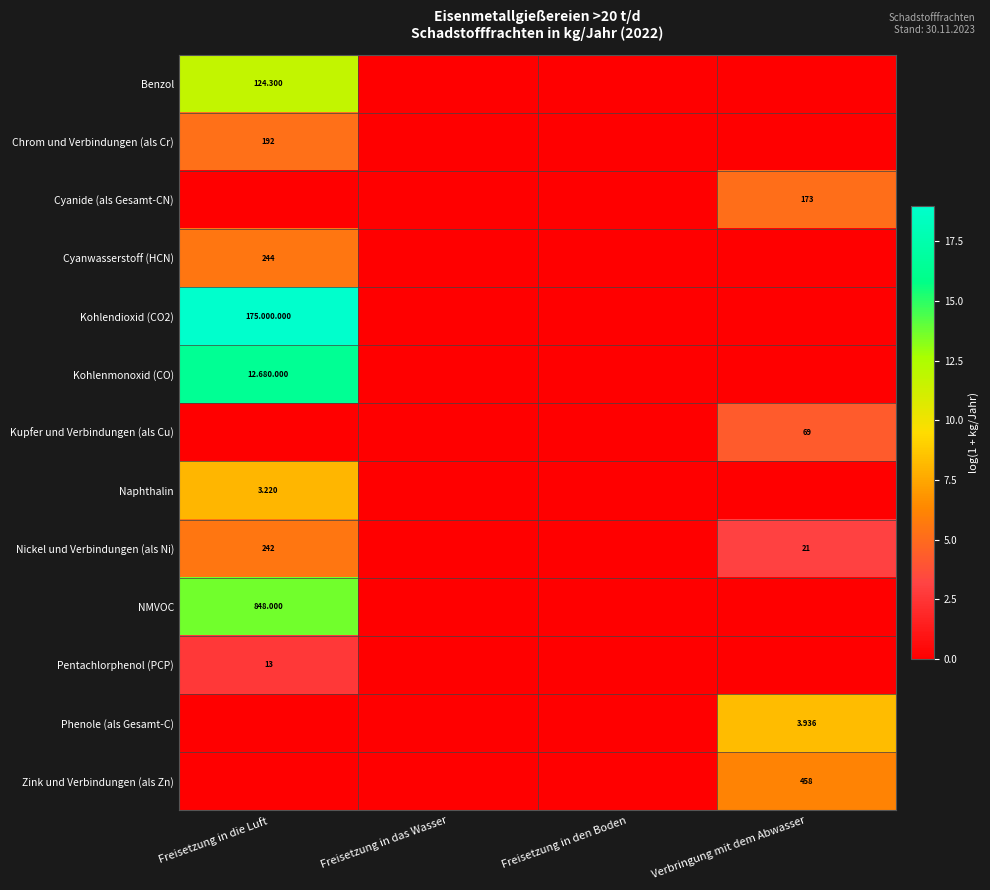

At which category does the chart reach its peak across all series?

Freisetzung in die Luft